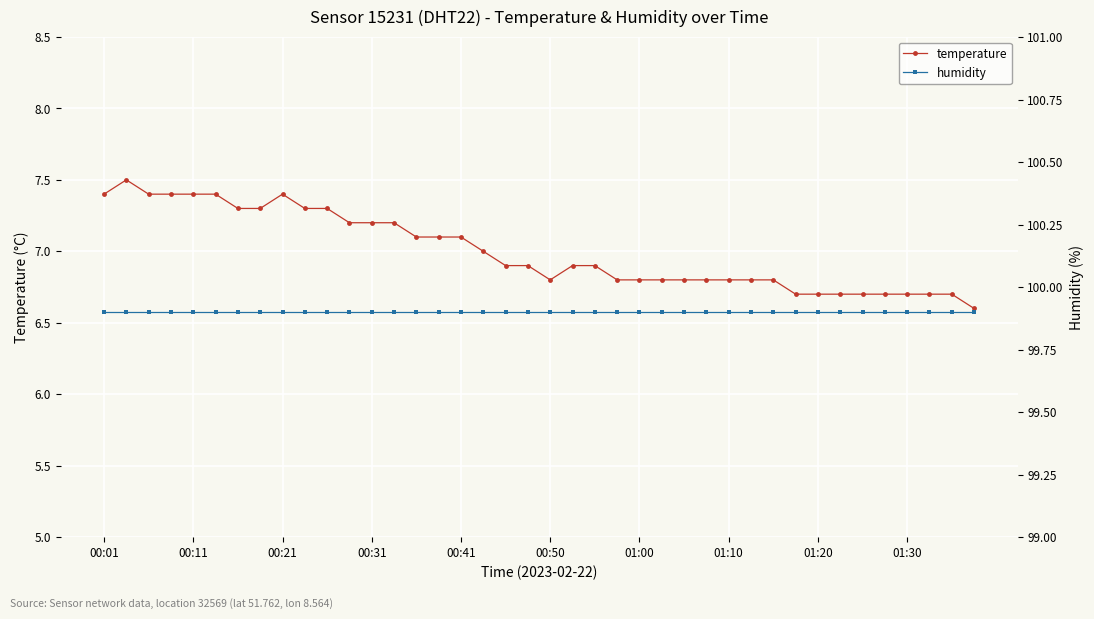

What is the value of the temperature point at the 13th from the left?

7.2